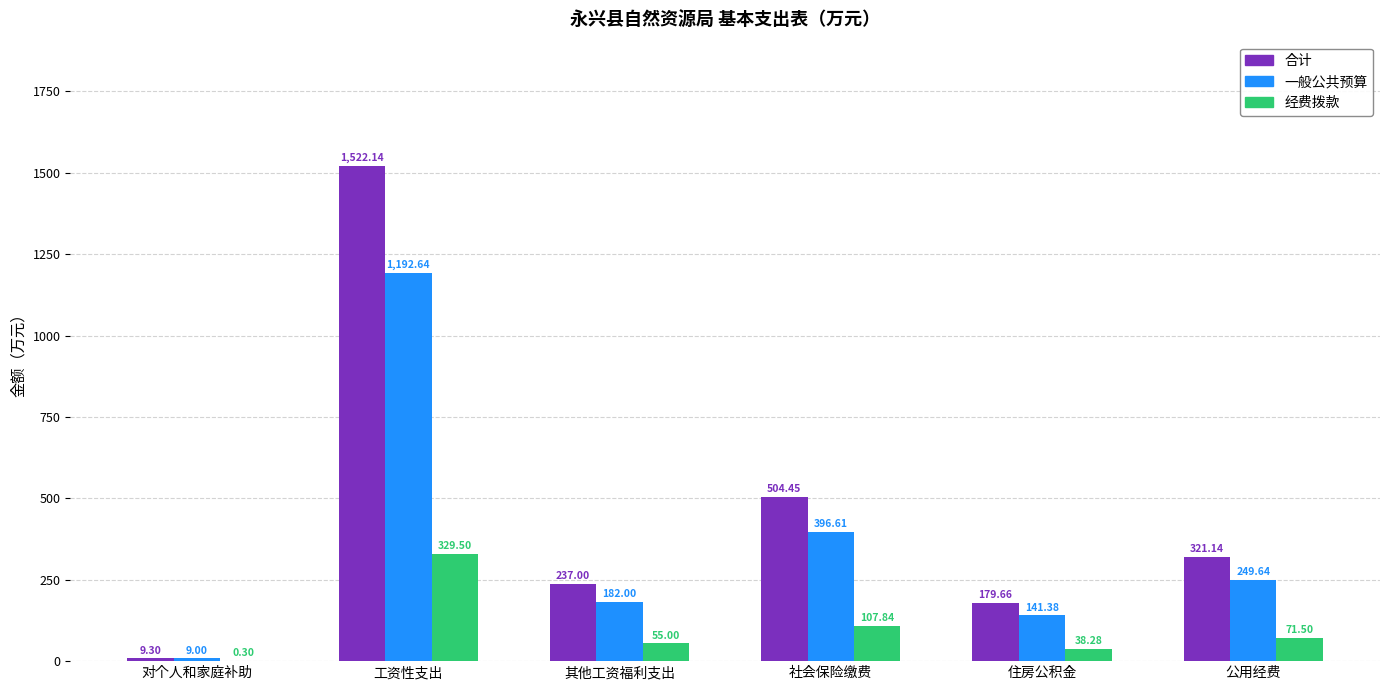

Is the value of 一般公共预算 at 住房公积金 greater than the value of 经费拨款 at 公用经费?

Yes